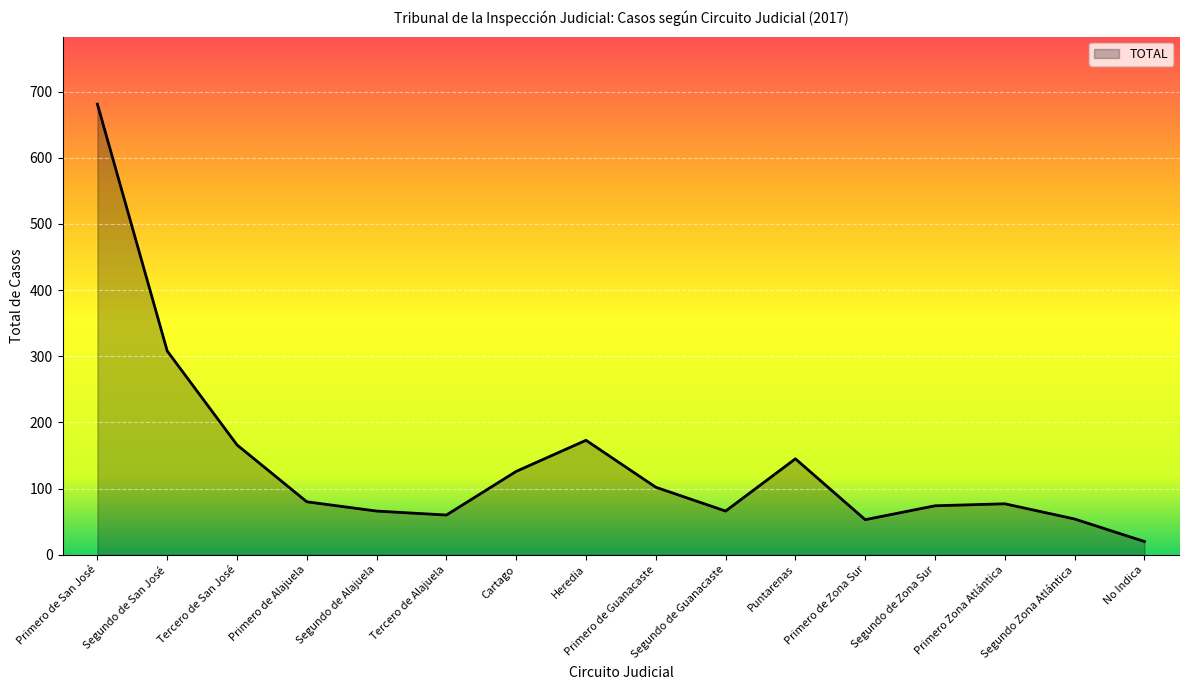

Approximately how many times larger is the value at Cartago compared to Tercero de San José?

0.8